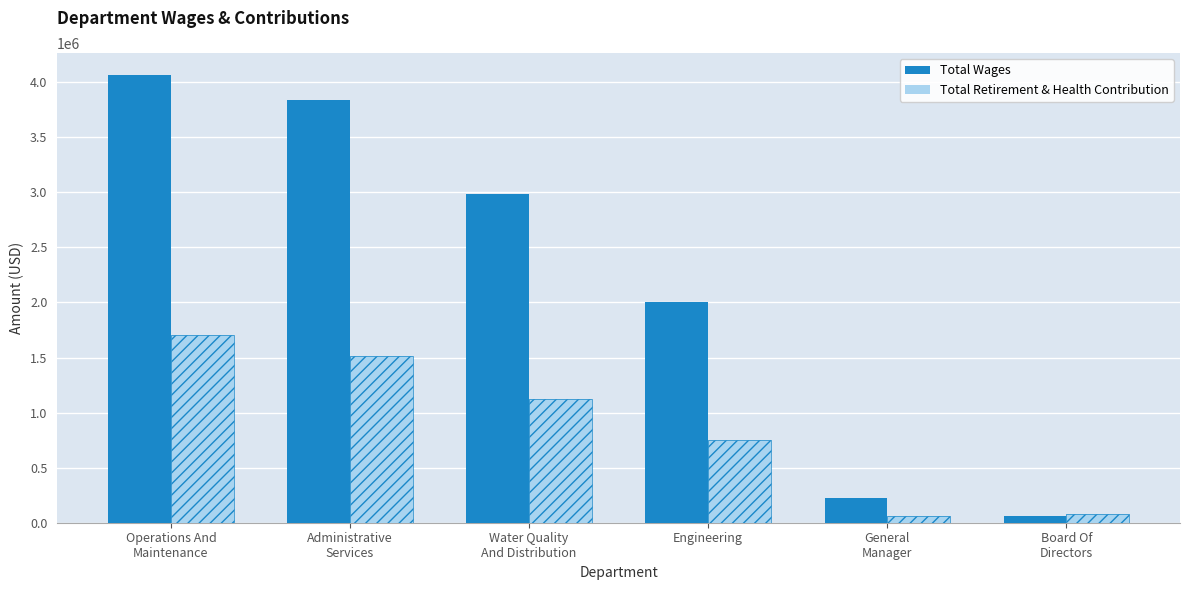

Rank the series by their maximum value, from highest to lowest.

Total Wages, Total Retirement & Health Contribution